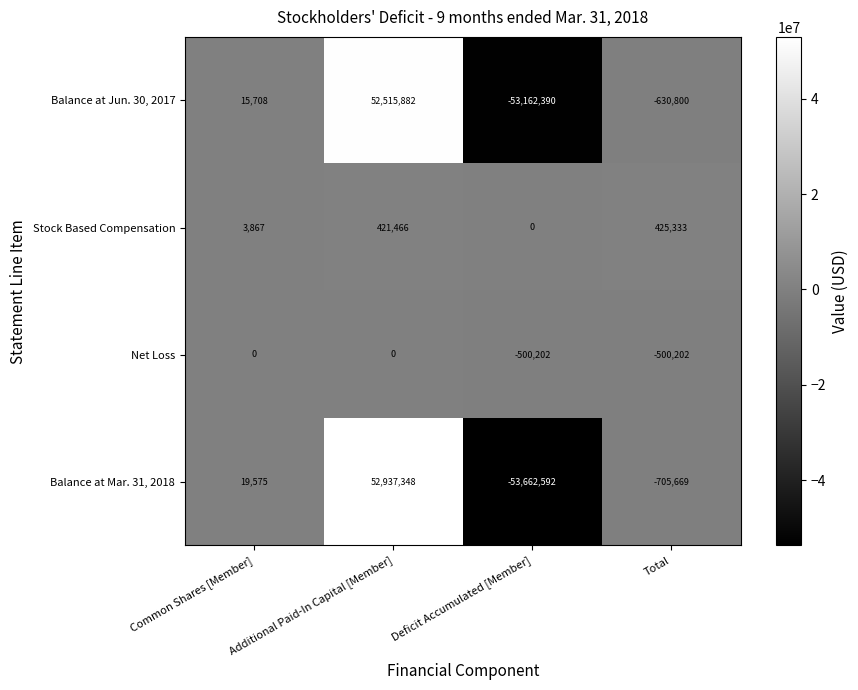

How many data points does each series have?

4